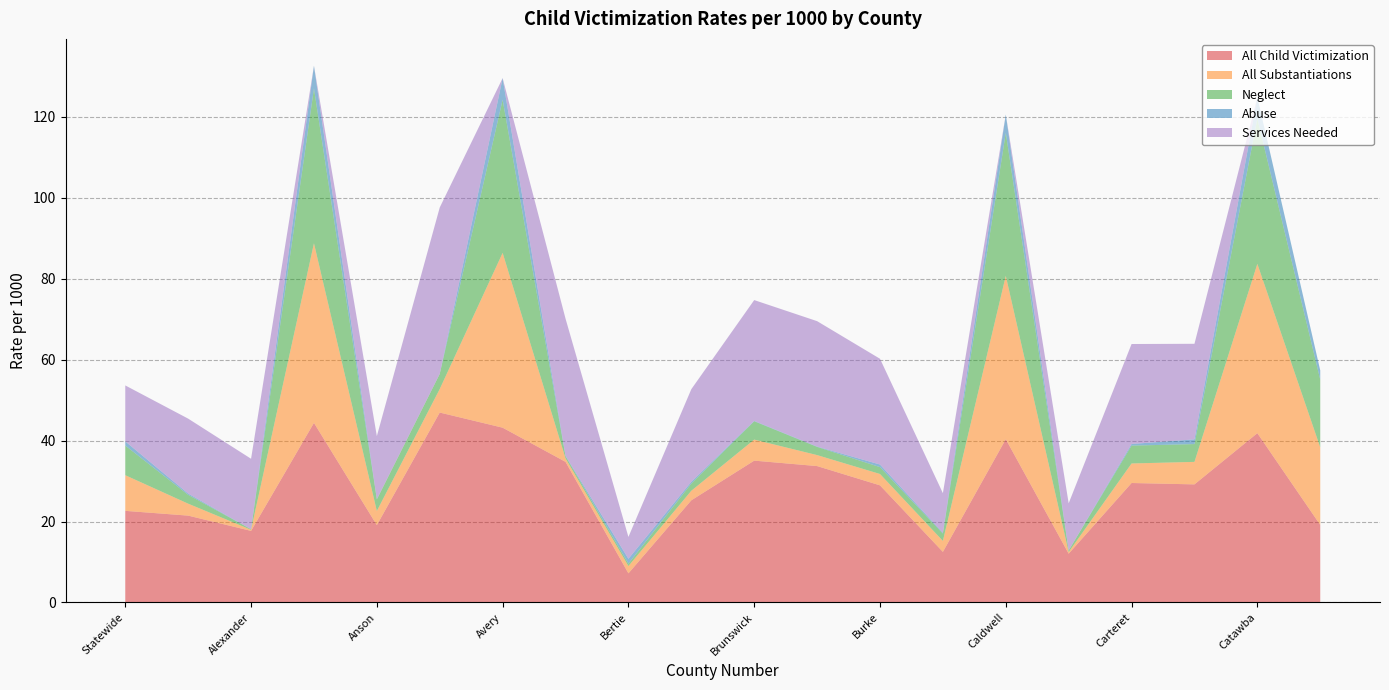

Reading left to right, what are all the values shown in this chart?

All Child Victimization: Statewide=22.6	Alamance=21.5	Alexander=17.7	Alleghany=44.4	Anson=19.1	Ashe=46.9	Avery=43.2	Beaufort=34.8	Bertie=7.2	Bladen=25.2	Brunswick=35.1	Buncombe=33.7	Burke=28.9	Cabarrus=12.5	Caldwell=40.4	Camden=12.1	Carteret=29.5	Caswell=29.2	Catawba=41.8	Chatham=19.2
All Substantiations: Statewide=8.8	Alamance=2.9	Alexander=0.3	Alleghany=44.4	Anson=3.5	Ashe=5.8	Avery=43.2	Beaufort=0.9	Bertie=1.8	Bladen=2.4	Brunswick=5.2	Buncombe=2.7	Burke=2.8	Cabarrus=2.7	Caldwell=40.4	Camden=0.4	Carteret=4.8	Caswell=5.6	Catawba=41.8	Chatham=19.2
Neglect: Statewide=7.3	Alamance=2.2	Alexander=0.1	Alleghany=38.3	Anson=2.9	Ashe=3.7	Avery=37.8	Beaufort=0.5	Bertie=0.6	Bladen=1.8	Brunswick=4.5	Buncombe=2.0	Burke=1.7	Cabarrus=1.8	Caldwell=35.3	Camden=0.4	Carteret=4.4	Caswell=4.4	Catawba=35.9	Chatham=16.7
Abuse: Statewide=1.0	Alamance=0.3	Alexander=0.0	Alleghany=5.6	Anson=0.0	Ashe=0.0	Avery=5.4	Beaufort=0.1	Bertie=1.2	Bladen=0.4	Brunswick=0.1	Buncombe=0.1	Burke=0.6	Cabarrus=0.2	Caldwell=4.5	Camden=0.0	Carteret=0.4	Caswell=1.2	Catawba=5.3	Chatham=2.3
Services Needed: Statewide=13.8	Alamance=18.5	Alexander=17.4	Alleghany=0.0	Anson=15.6	Ashe=41.1	Avery=0.0	Beaufort=33.9	Bertie=5.4	Bladen=22.9	Brunswick=29.9	Buncombe=31.0	Burke=26.1	Cabarrus=9.8	Caldwell=0.0	Camden=11.7	Carteret=24.7	Caswell=23.6	Catawba=0.0	Chatham=0.0